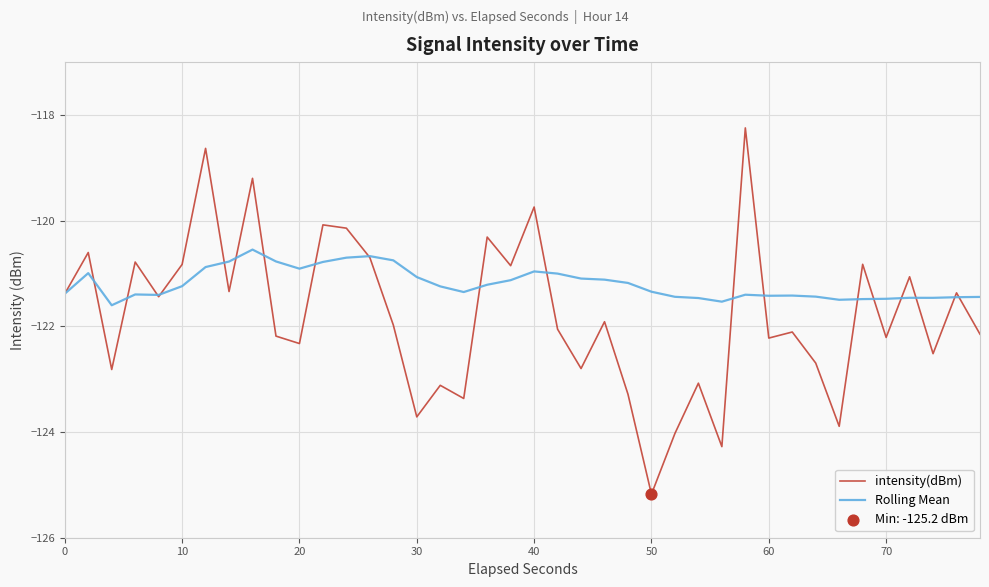

What is the greatest value displayed?

-118.2